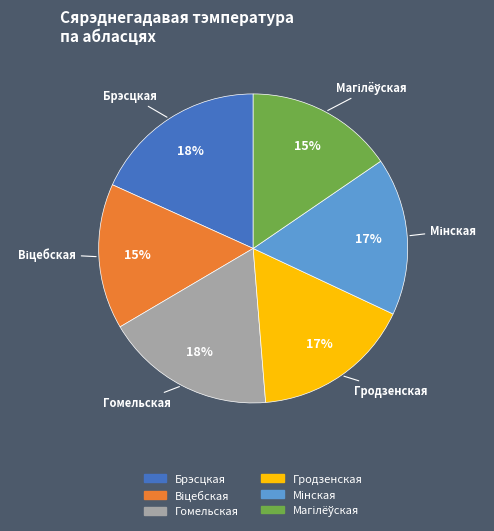

Combined, do Гомельская and Гродзенская account for over 50%?

No